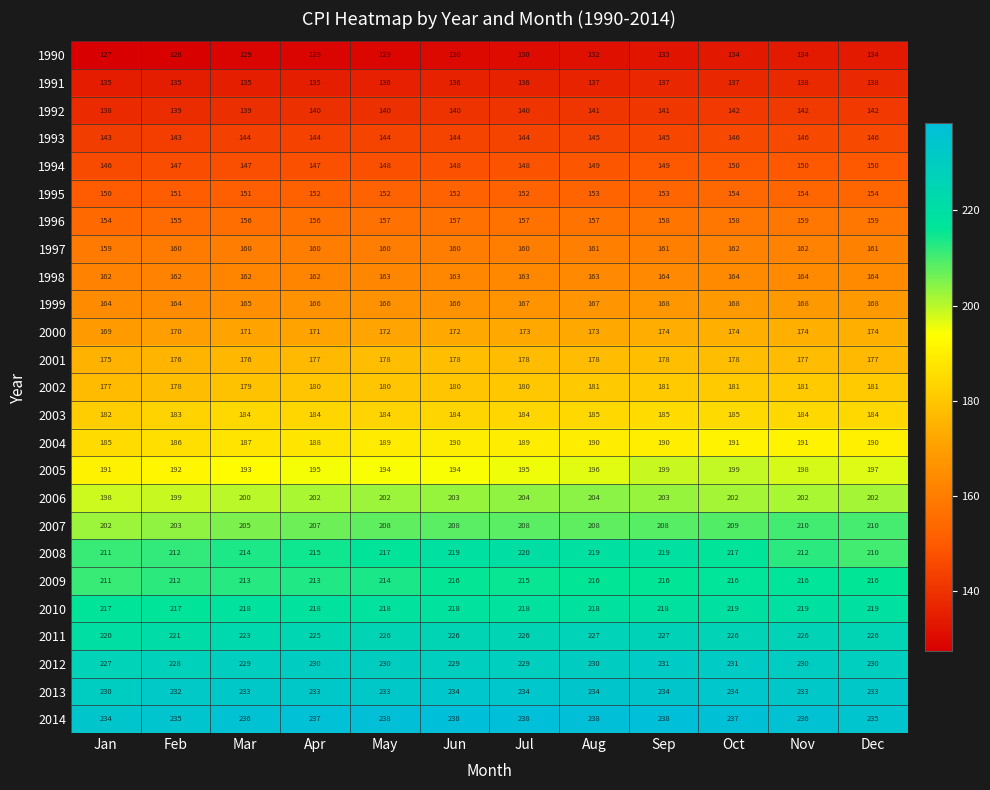

What is the spread (max minus min) of values at Jul?

108